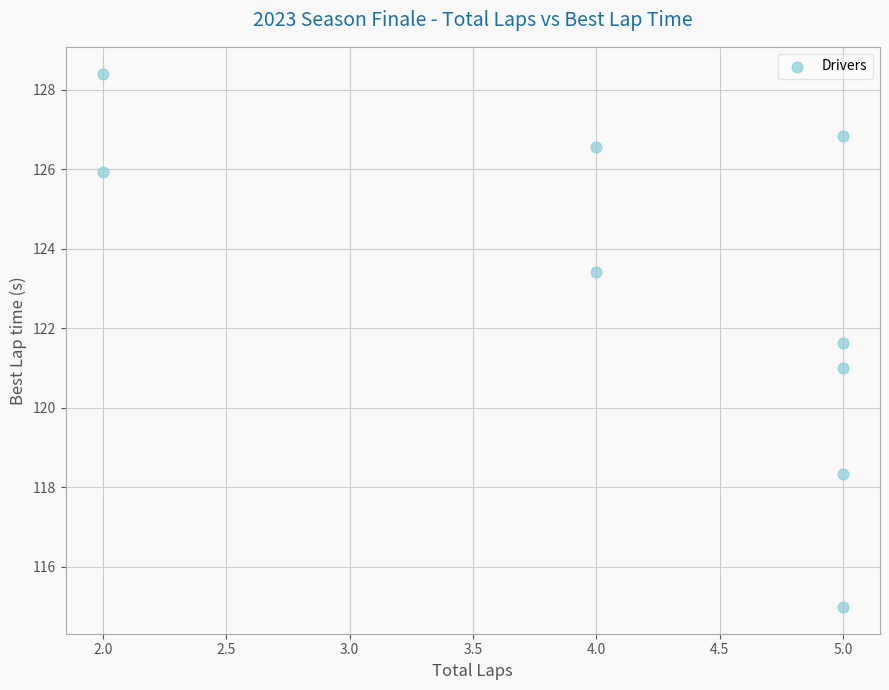

What is the range of X values (max minus min)?

3.0